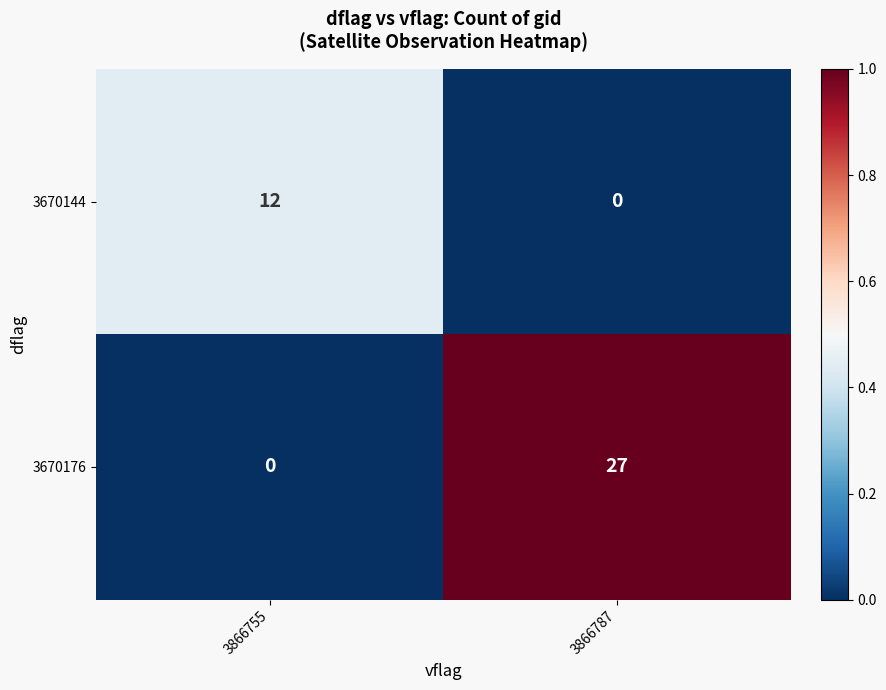

Is it true that 3670144 equals 0 at 3866787?

True